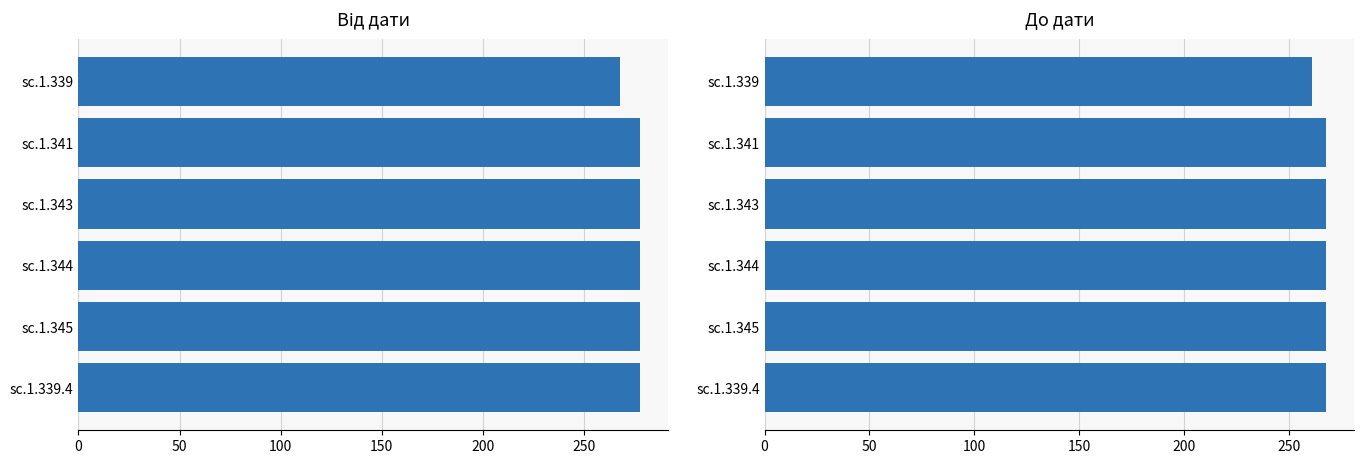

What is the difference between the maximum and minimum values in the До дати series?

7